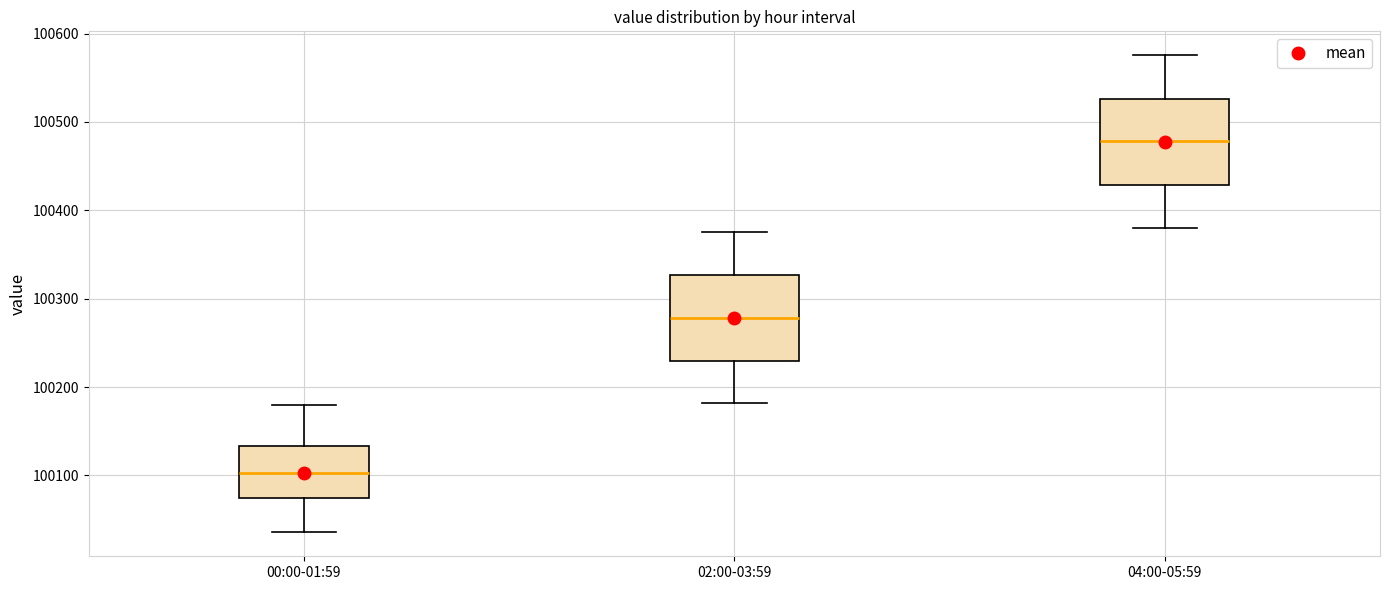

Reading left to right, transcribe this box plot: for each box, give where its median line is, the range the box spans, and where its two whiskers end, as read against the y-axis. The values are not printed on the chart, so give them approximately, as read against the axis.

00:00-01:59: median 100100, box 100070 to 100130, whiskers 100040 to 100180
02:00-03:59: median 100280, box 100230 to 100330, whiskers 100180 to 100380
04:00-05:59: median 100480, box 100430 to 100530, whiskers 100380 to 100580